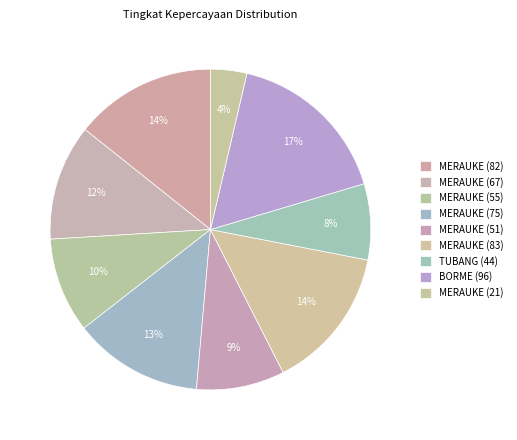

How many slices are in this pie chart?

9